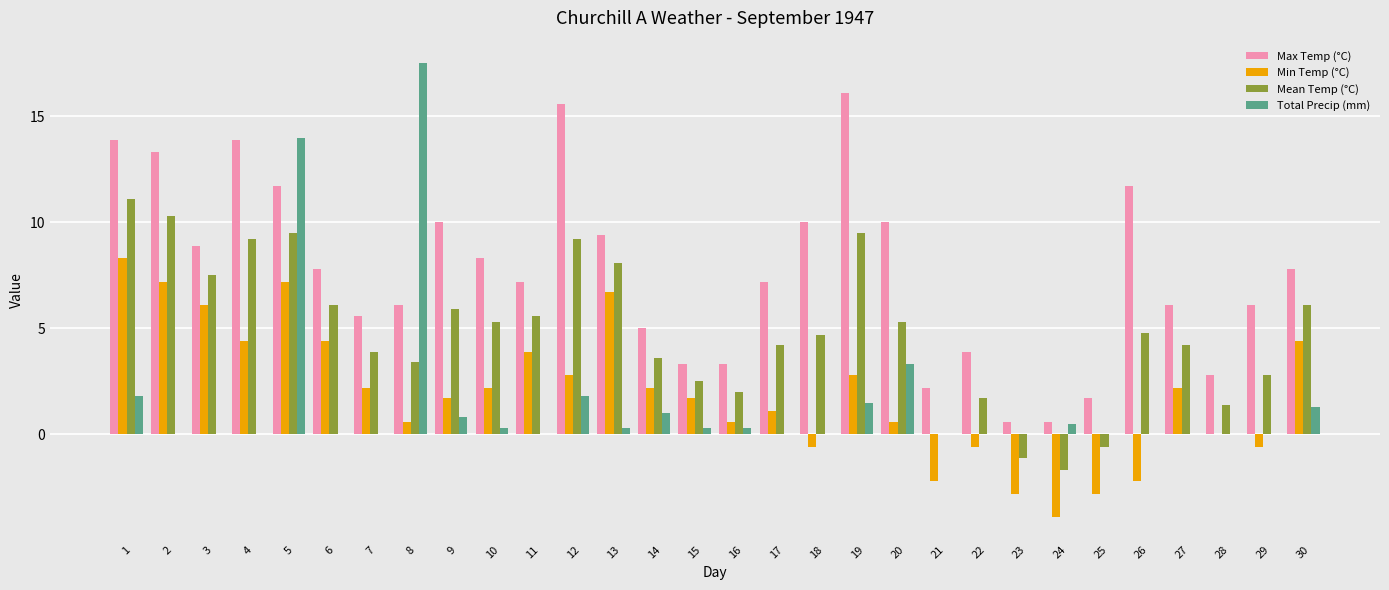

Reading left to right, transcribe all the data shown in this chart.

Max Temp (°C): 1=13.9	2=13.3	3=8.9	4=13.9	5=11.7	6=7.8	7=5.6	8=6.1	9=10.0	10=8.3	11=7.2	12=15.6	13=9.4	14=5.0	15=3.3	16=3.3	17=7.2	18=10.0	19=16.1	20=10.0	21=2.2	22=3.9	23=0.6	24=0.6	25=1.7	26=11.7	27=6.1	28=2.8	29=6.1	30=7.8
Min Temp (°C): 1=8.3	2=7.2	3=6.1	4=4.4	5=7.2	6=4.4	7=2.2	8=0.6	9=1.7	10=2.2	11=3.9	12=2.8	13=6.7	14=2.2	15=1.7	16=0.6	17=1.1	18=-0.6	19=2.8	20=0.6	21=-2.2	22=-0.6	23=-2.8	24=-3.9	25=-2.8	26=-2.2	27=2.2	28=0.0	29=-0.6	30=4.4
Mean Temp (°C): 1=11.1	2=10.3	3=7.5	4=9.2	5=9.5	6=6.1	7=3.9	8=3.4	9=5.9	10=5.3	11=5.6	12=9.2	13=8.1	14=3.6	15=2.5	16=2.0	17=4.2	18=4.7	19=9.5	20=5.3	21=0.0	22=1.7	23=-1.1	24=-1.7	25=-0.6	26=4.8	27=4.2	28=1.4	29=2.8	30=6.1
Total Precip (mm): 1=1.8	2=0.0	3=0.0	4=0.0	5=14.0	6=0.0	7=0.0	8=17.5	9=0.8	10=0.3	11=0.0	12=1.8	13=0.3	14=1.0	15=0.3	16=0.3	17=0.0	18=0.0	19=1.5	20=3.3	21=0.0	22=0.0	23=0.0	24=0.5	25=0.0	26=0.0	27=0.0	28=0.0	29=0.0	30=1.3